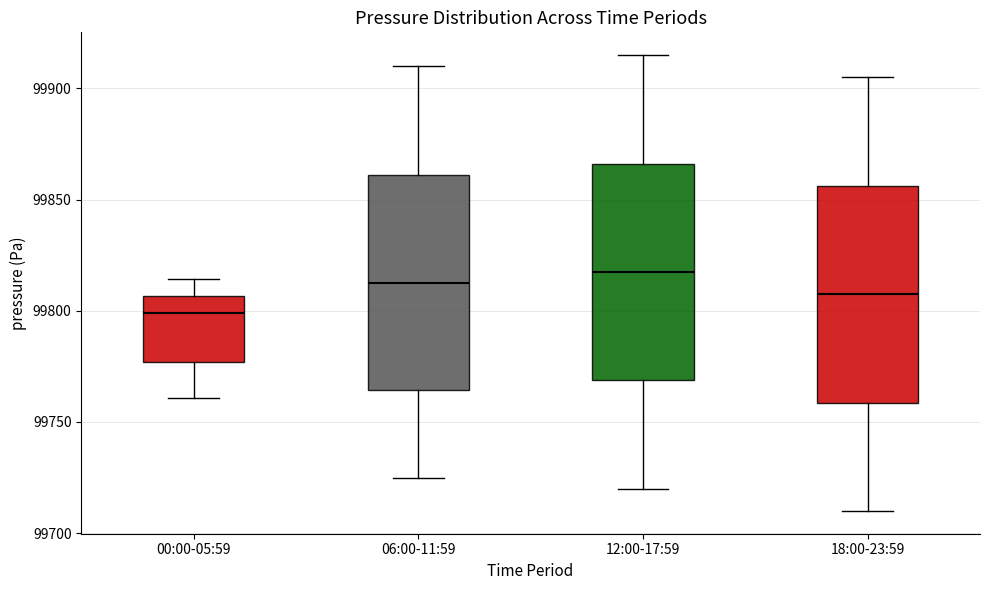

Reading left to right, transcribe this box plot: for each box, give where its median line is, the range the box spans, and where its two whiskers end, as read against the y-axis. The values are not printed on the chart, so give them approximately, as read against the axis.

00:00-05:59: median 99800, box 99775 to 99805, whiskers 99760 to 99815
06:00-11:59: median 99815, box 99765 to 99860, whiskers 99725 to 99910
12:00-17:59: median 99820, box 99770 to 99865, whiskers 99720 to 99915
18:00-23:59: median 99810, box 99760 to 99855, whiskers 99710 to 99905